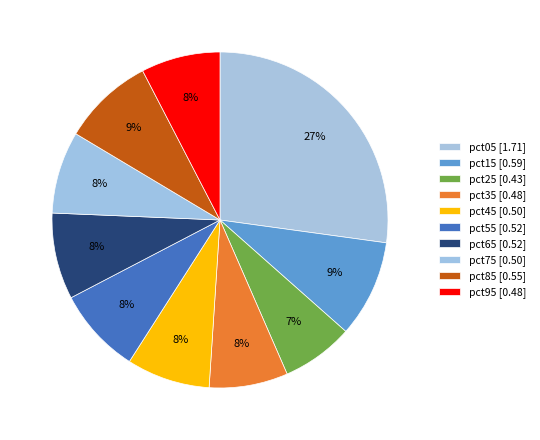

How many slices are in this pie chart?

10